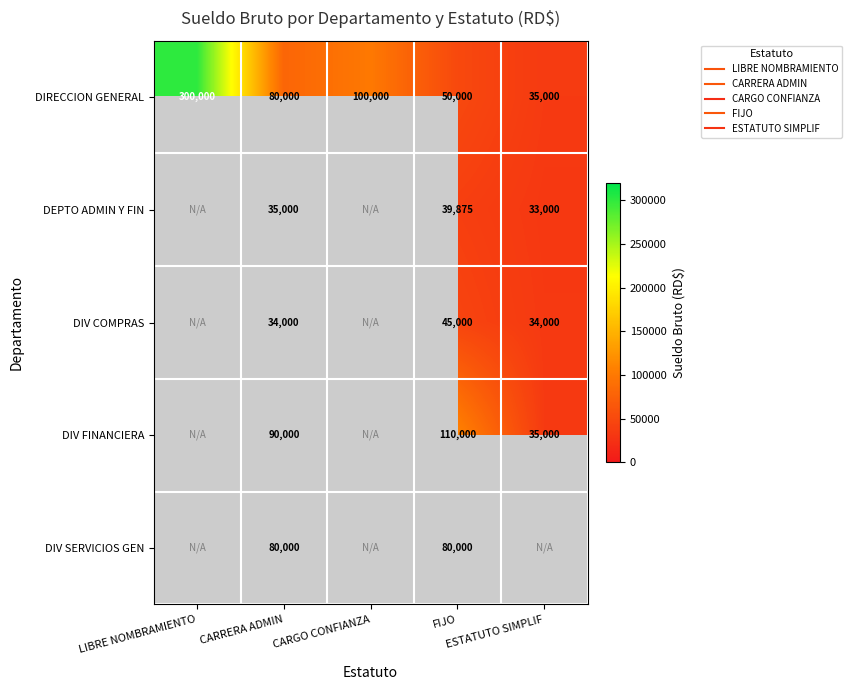

What is the sum of all DIV COMPRAS values?

113000